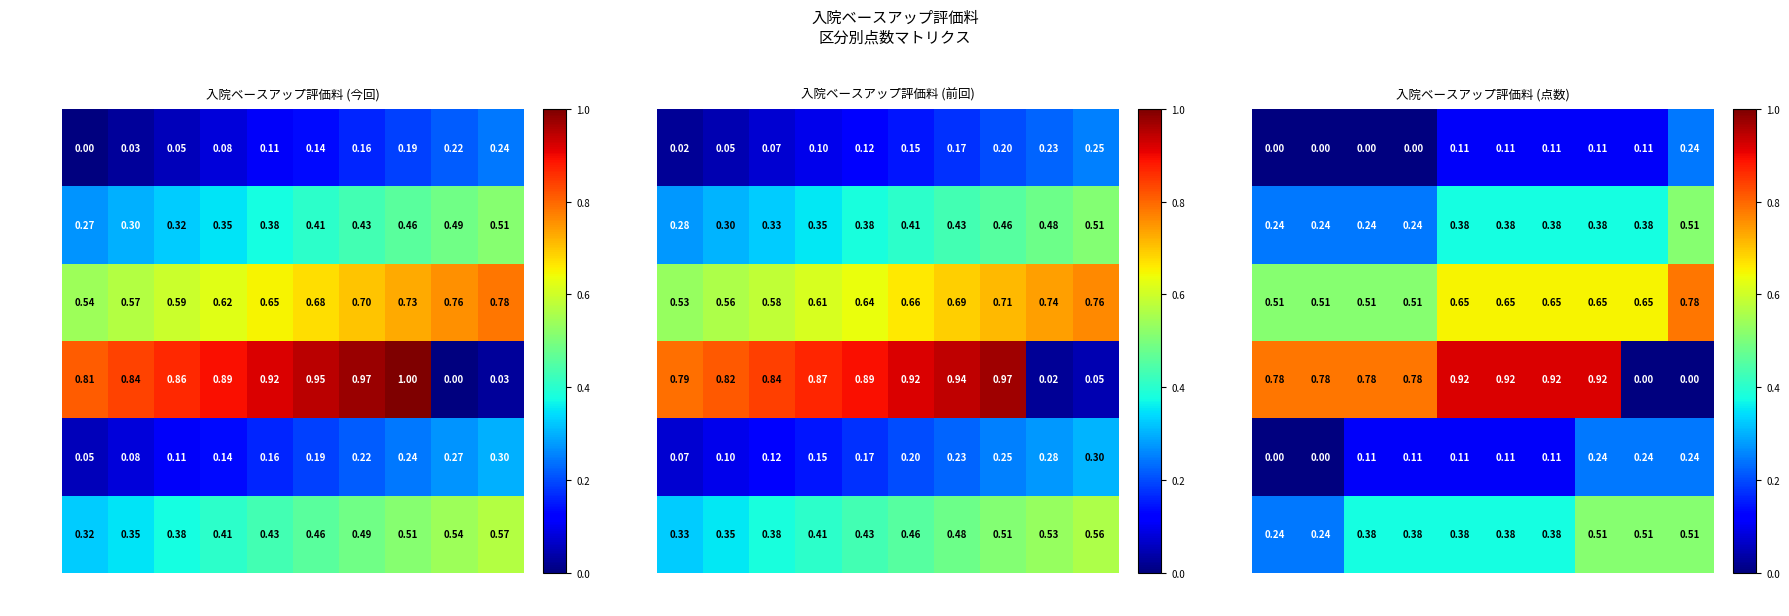

At which label does 料11-20 reach its peak?

区分10